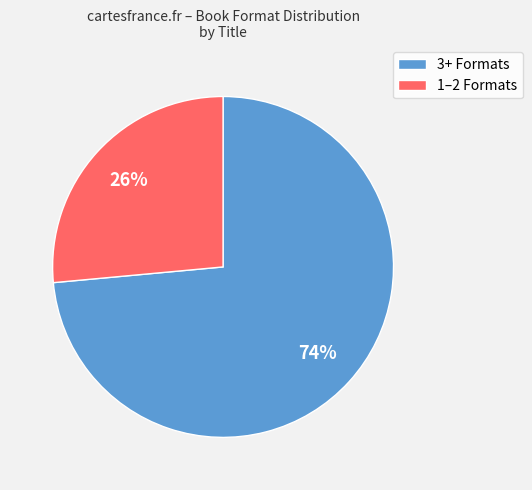

To the nearest percent, what is the average slice percentage?

50%